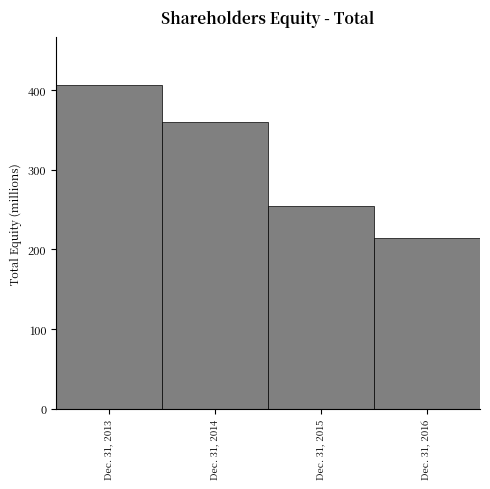

Reading left to right, list all the values displayed in this chart.

Dec. 31, 2013=406.2	Dec. 31, 2014=359.6	Dec. 31, 2015=253.9	Dec. 31, 2016=214.4